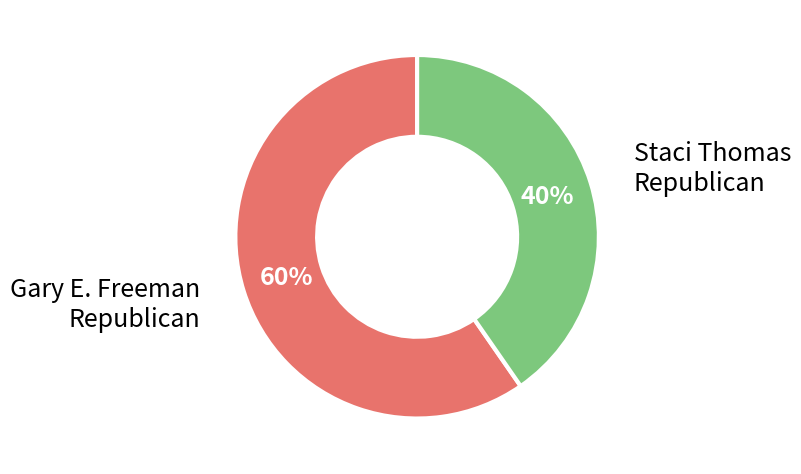

Does any single category account for the majority?

Yes